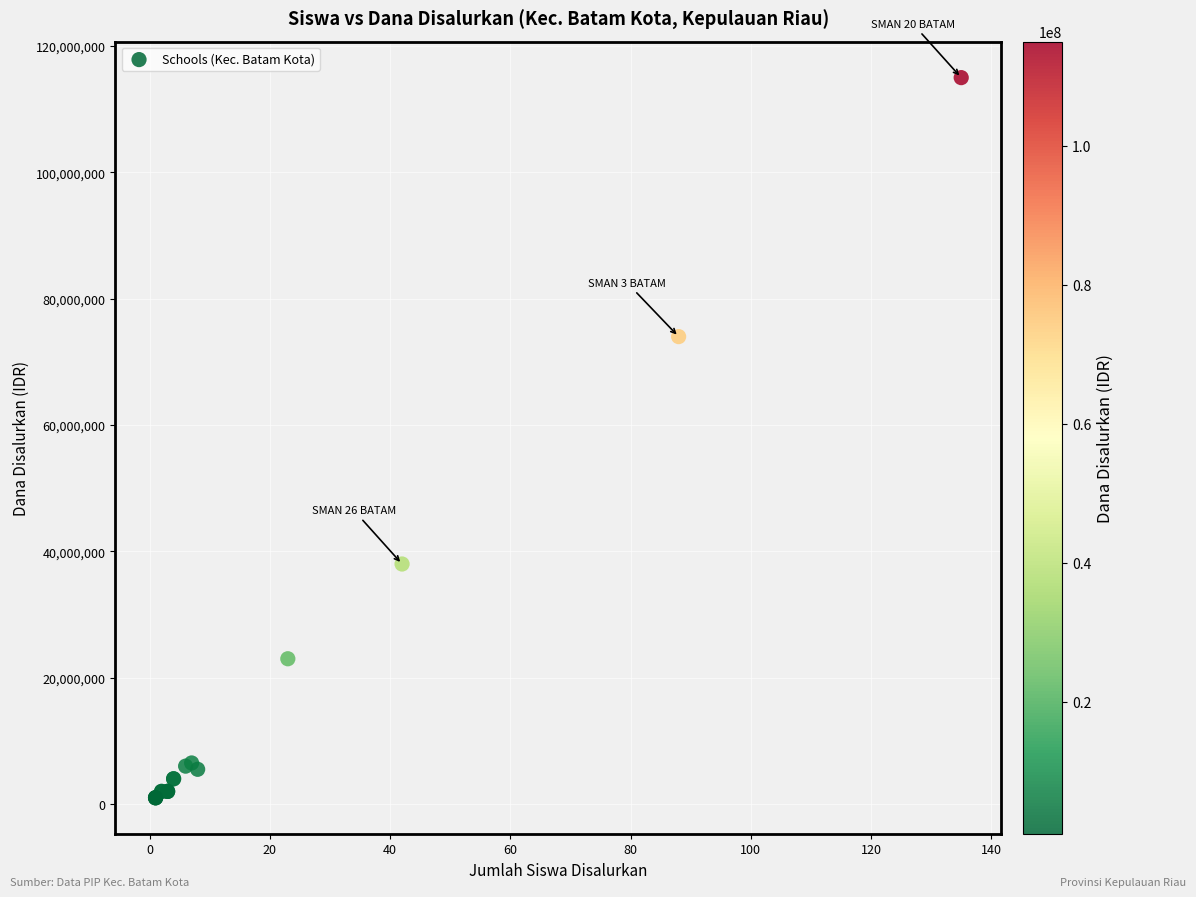

What Y value in the scatter plot is closest to 58000000?

74000000